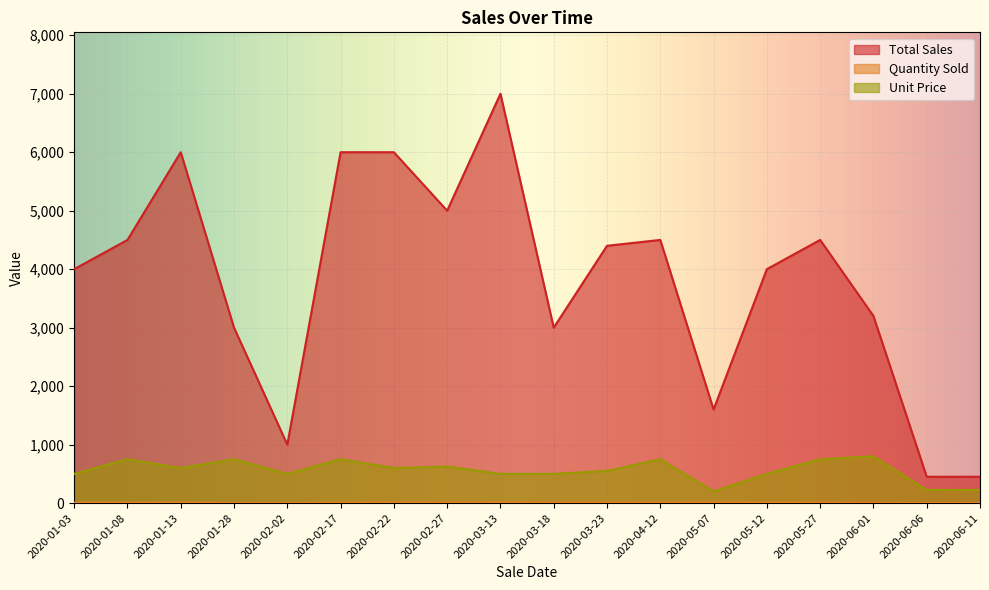

How many distinct data groups are displayed?

3